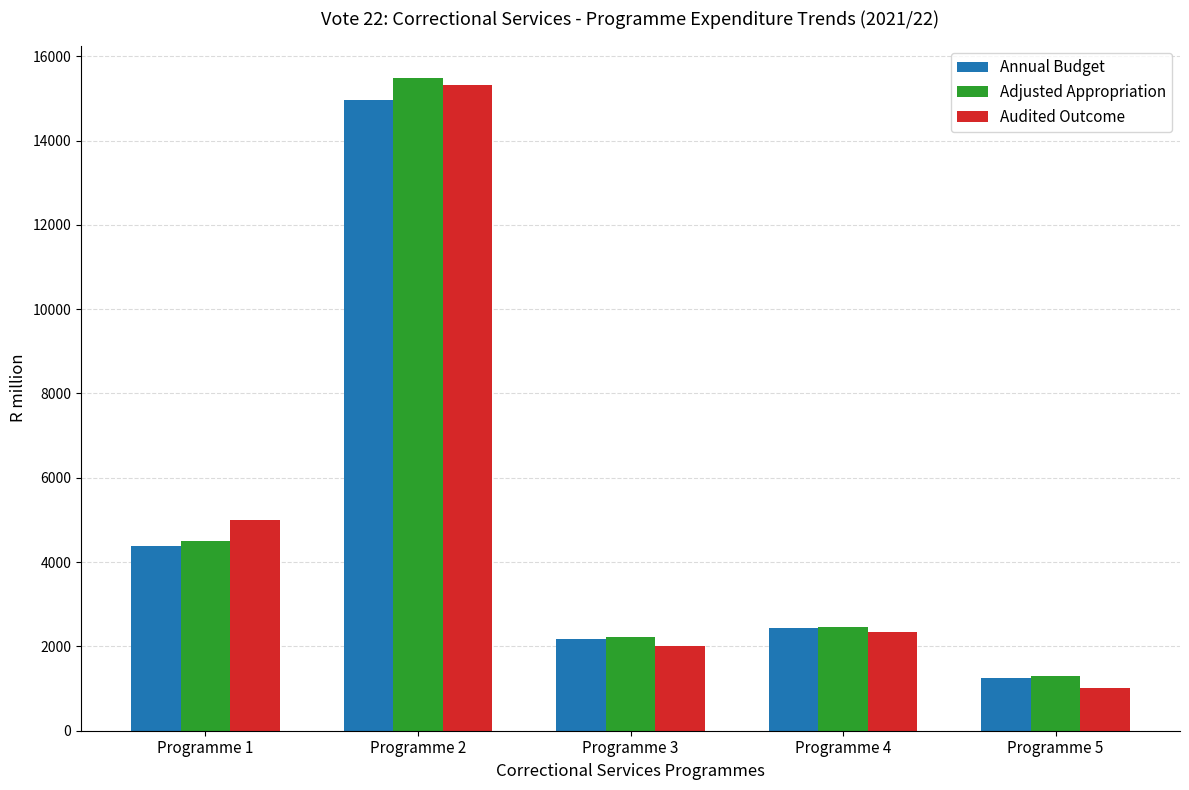

Which label corresponds to the largest value in the chart?

Programme 2